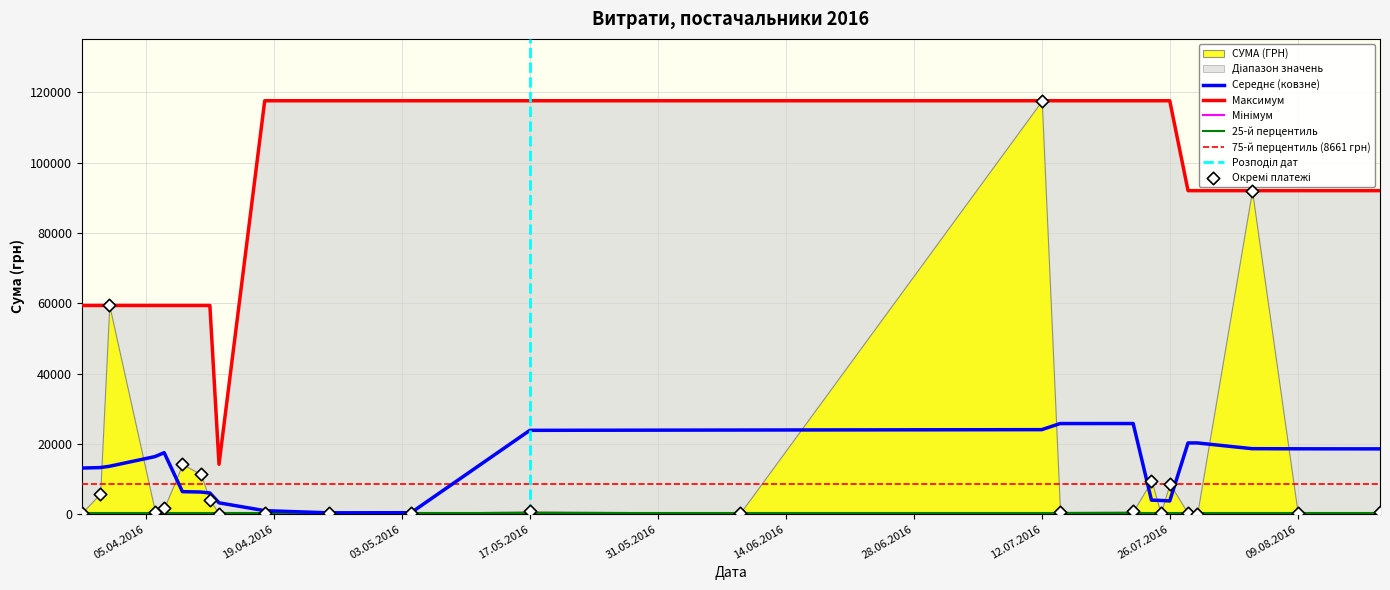

What is the ratio of the value at 14.07.2016 to the value at 22.07.2016?

0.3